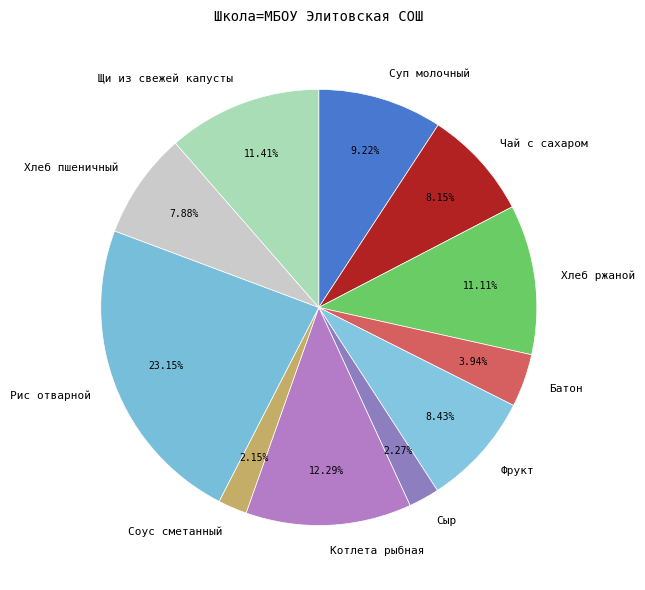

Between Фрукт and Хлеб ржаной, which is larger?

Хлеб ржаной